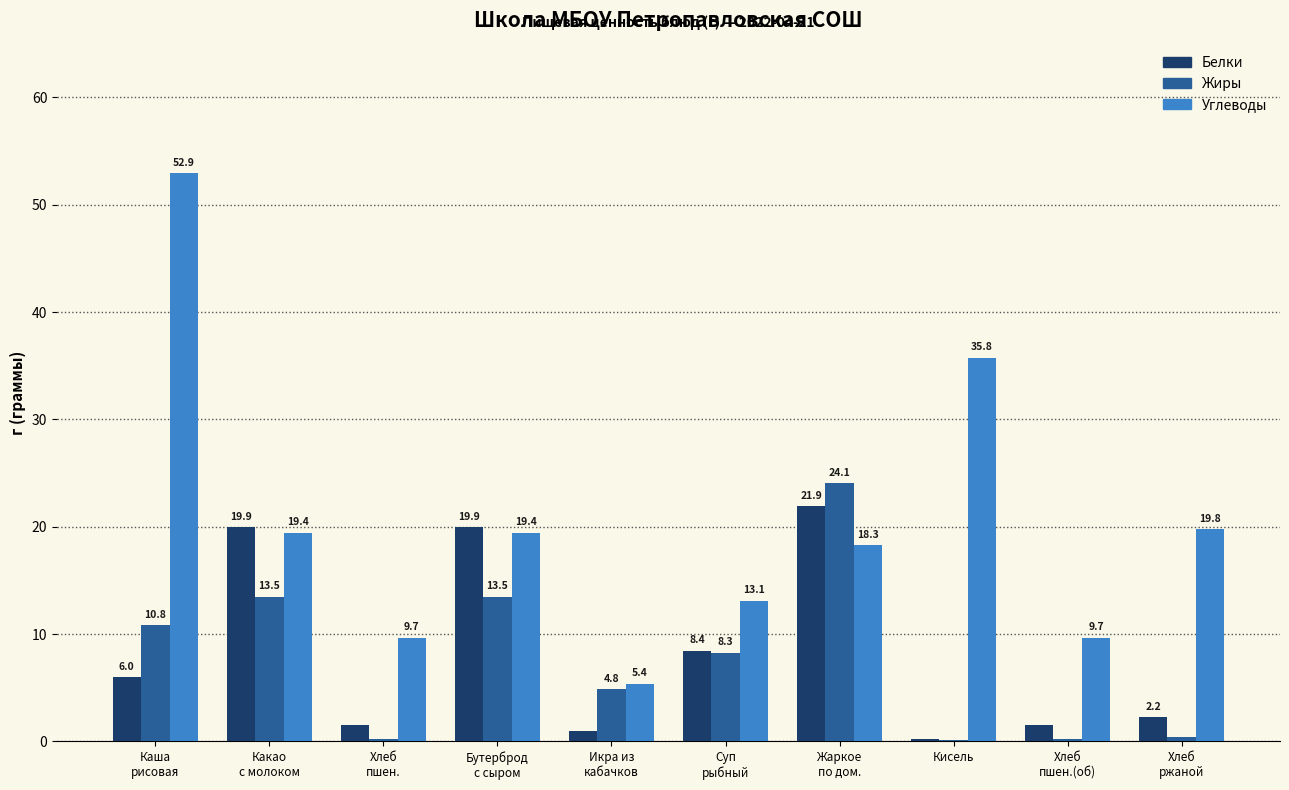

Which category has the highest value across all series?

Каша
рисовая